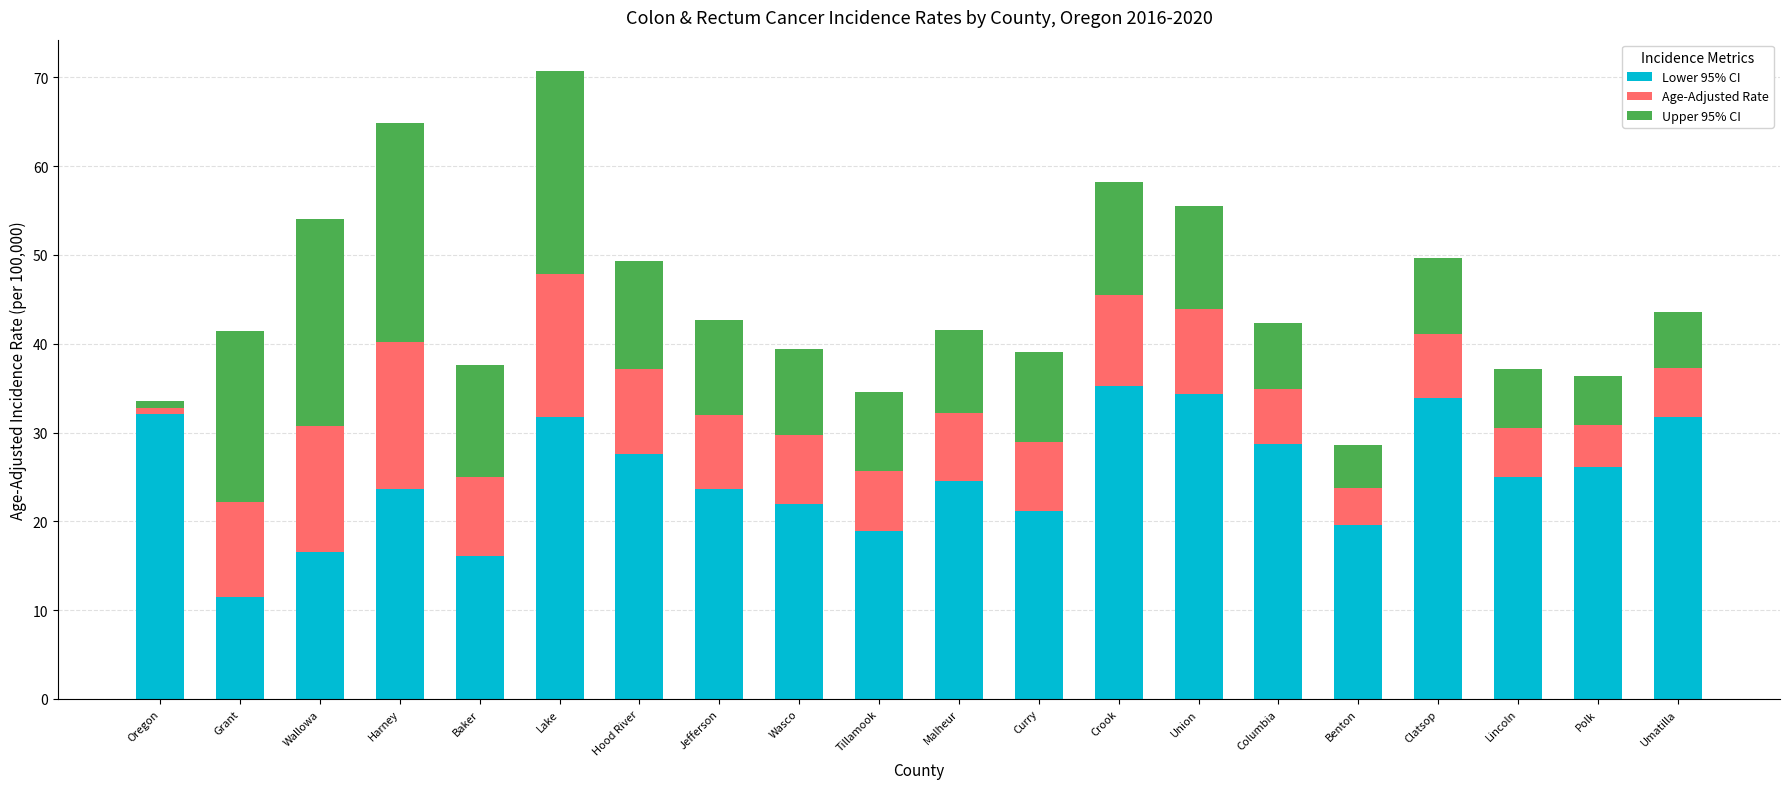

What is the sum of all Lower 95% CI values?

504.0